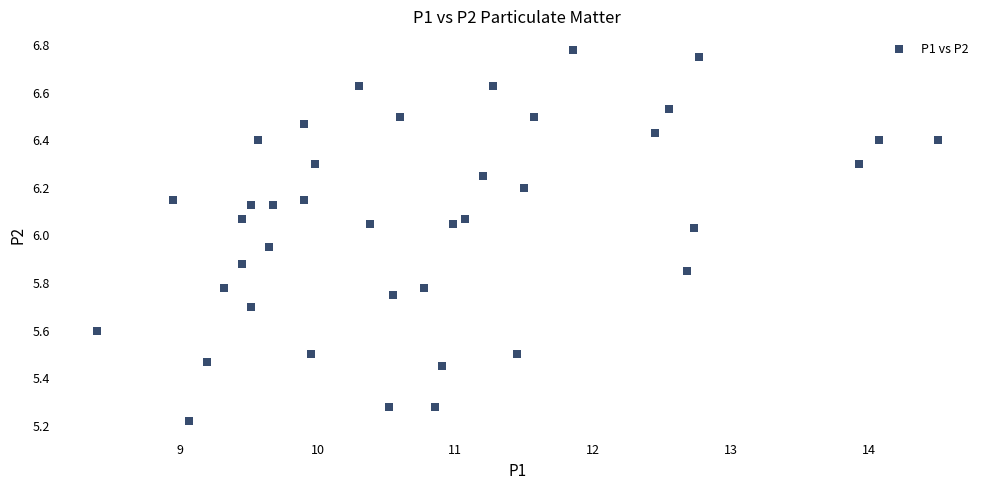

What is the range of Y values (max minus min)?

1.6